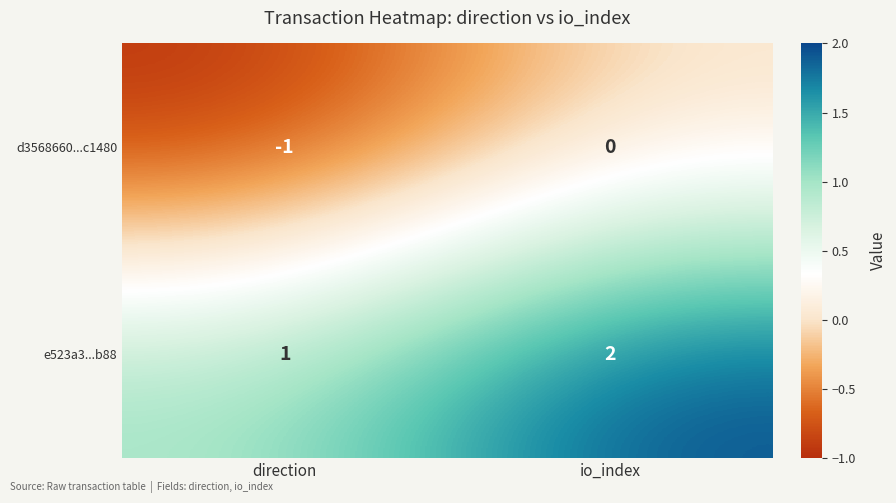

The value of e523a3...b88 at io_index is 2. True or false?

True